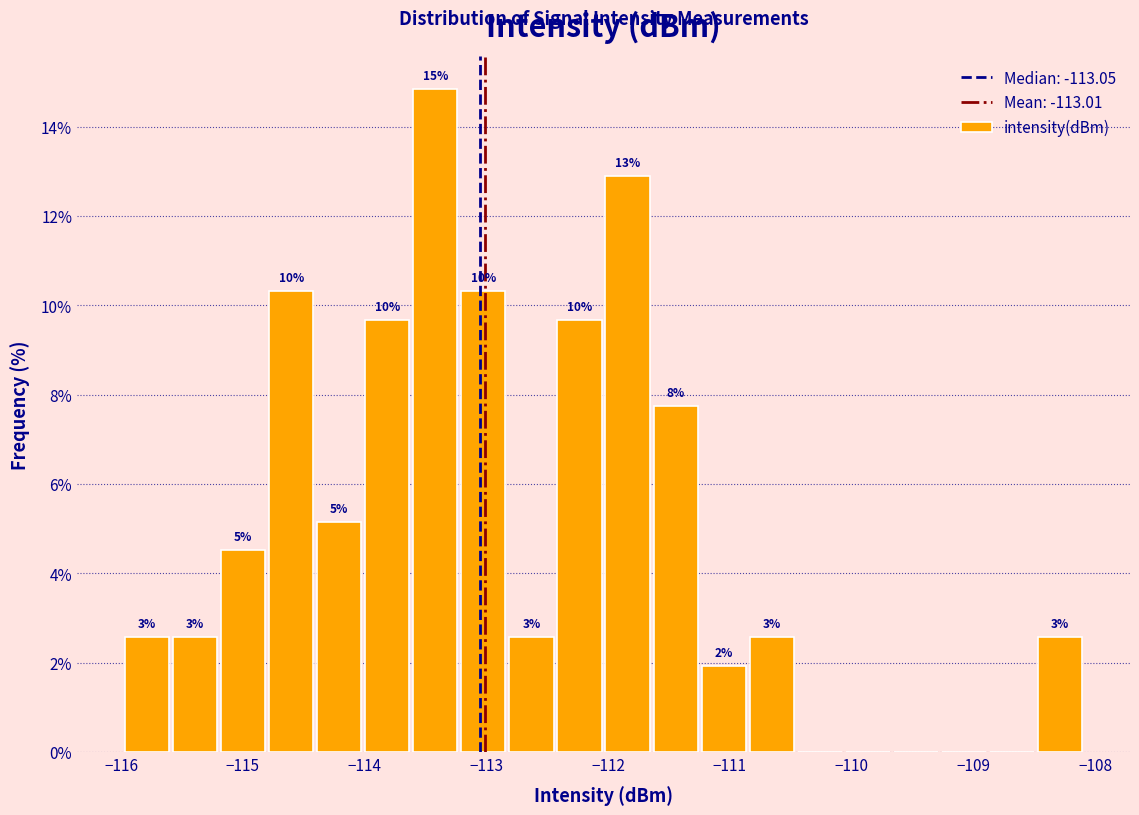

Read against the x-axis, roughly where is the centre of the tallest bar?

-113.4